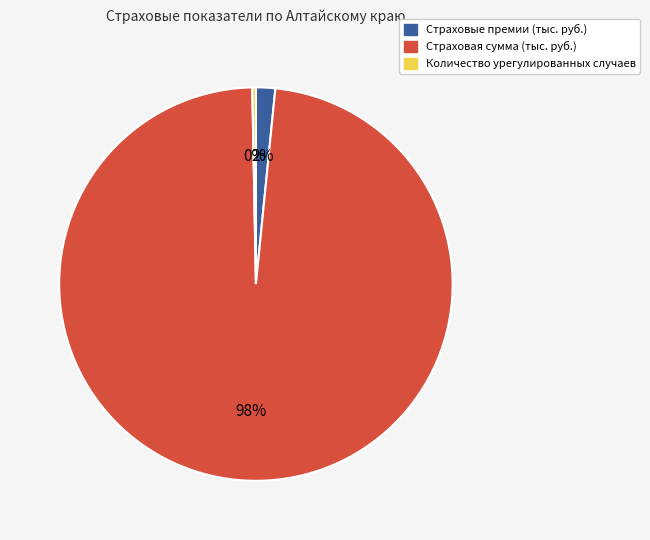

What percentage is the Страховая сумма (тыс. руб.) slice, to the nearest percent?

98%